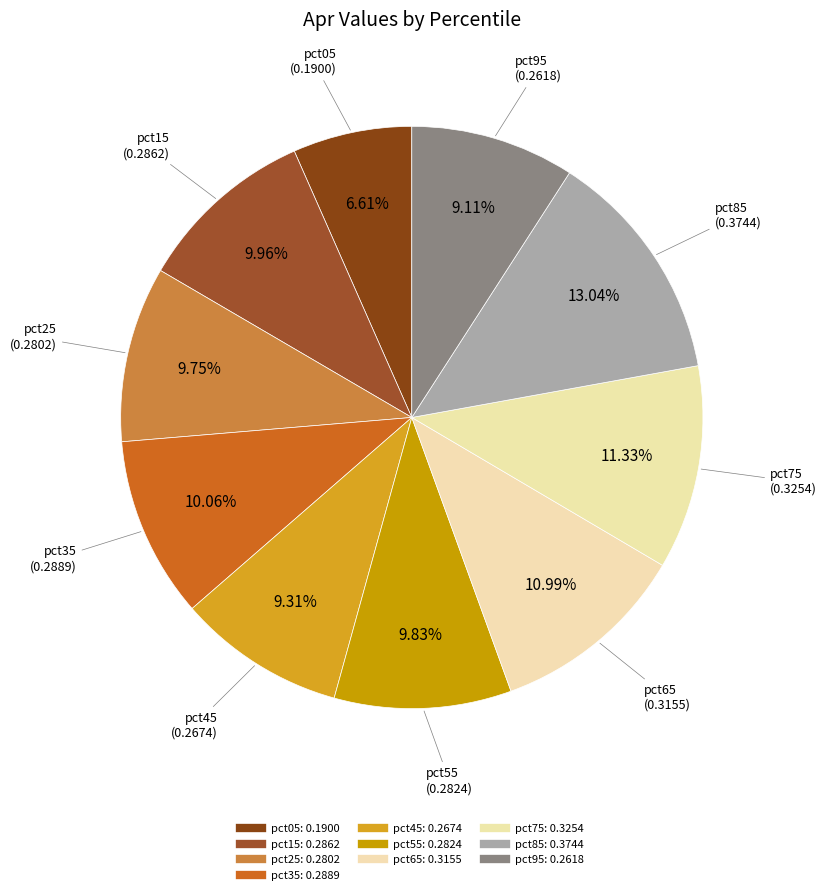

How many slices are in this pie chart?

10